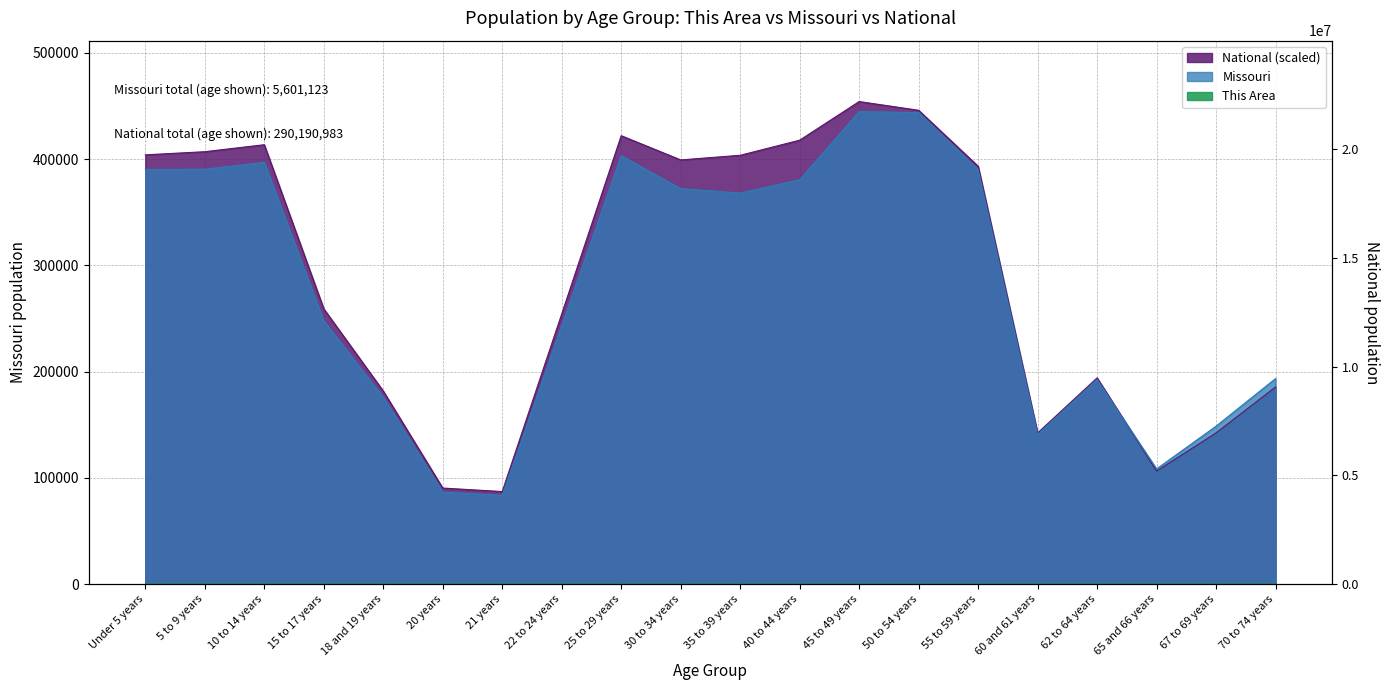

At which label does Missouri reach its peak?

45 to 49 years